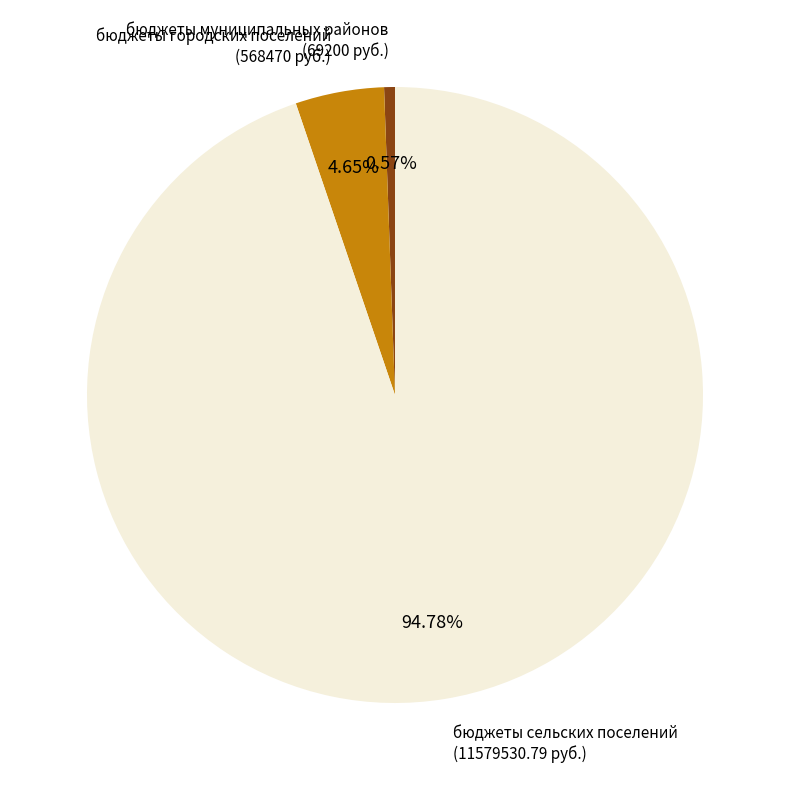

To the nearest percent, what percentage of the pie is бюджеты городских поселений?

5%